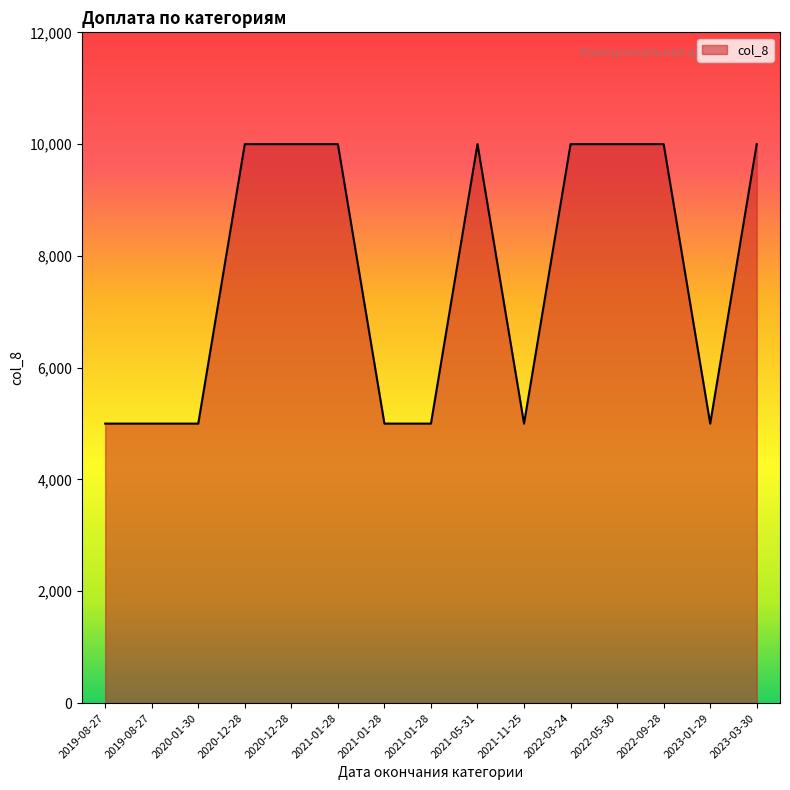

What is the maximum value shown in the chart?

10000